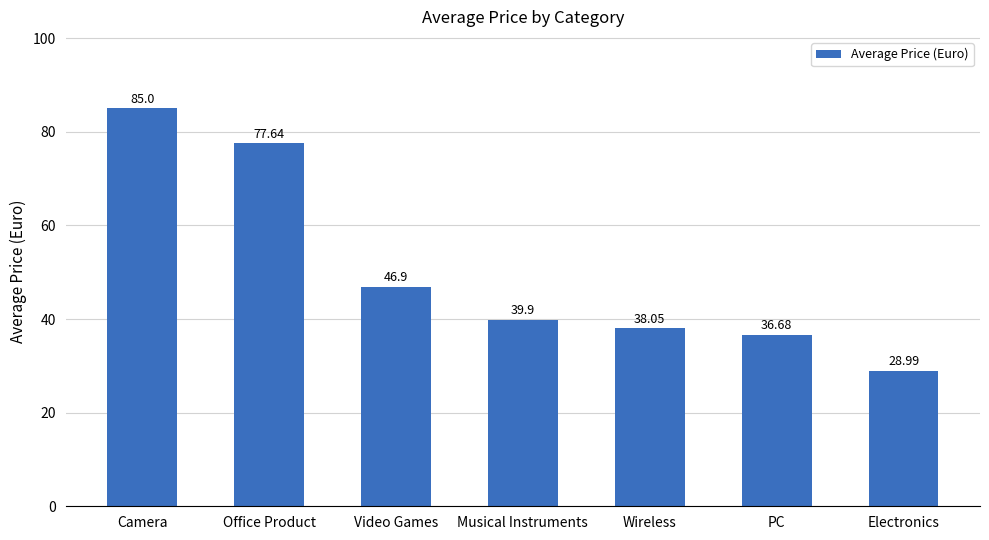

What is the greatest value displayed?

85.0